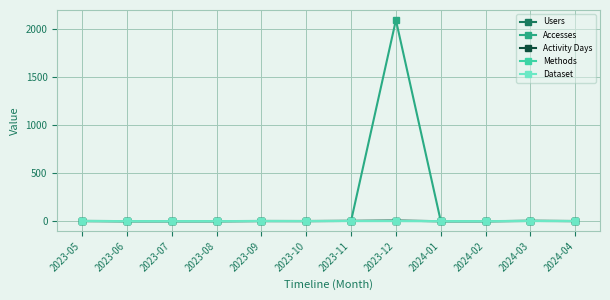

True or false: Users and Accesses intersect in this chart.

False